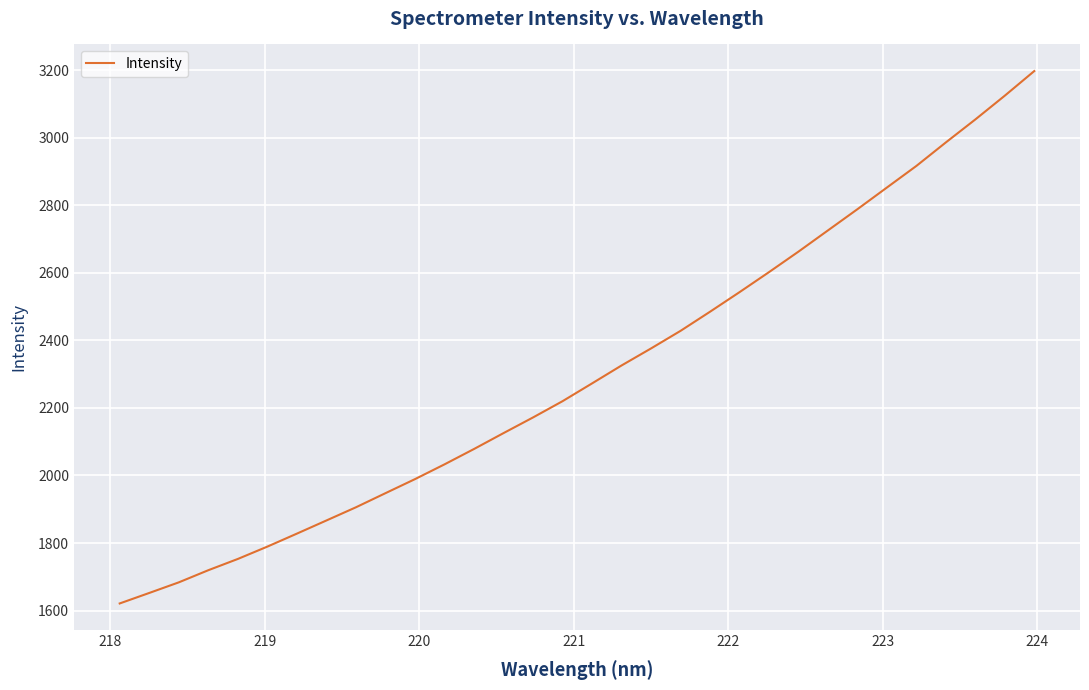

What is the maximum value shown in the chart?

3197.2